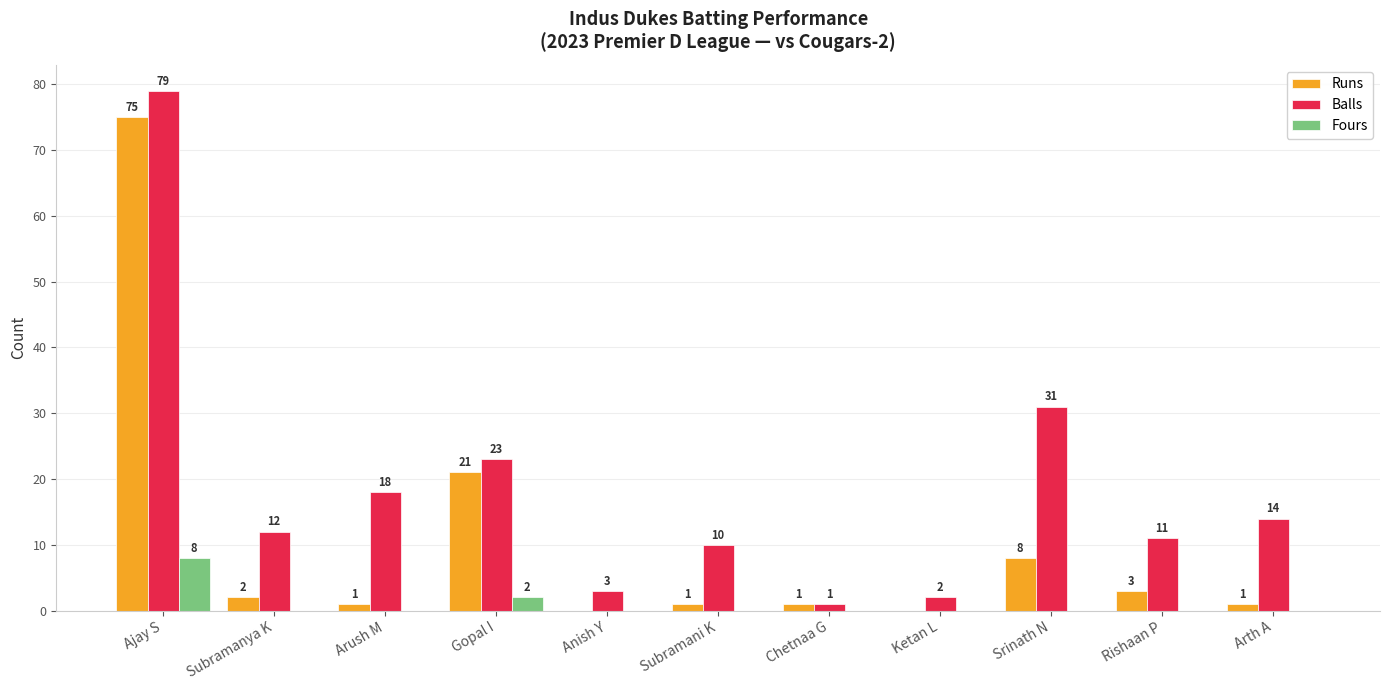

Reading left to right, transcribe all the data shown in this chart.

Runs: 75	2	1	21	0	1	1	0	8	3	1
Balls: 79	12	18	23	3	10	1	2	31	11	14
Fours: 8	0	0	2	0	0	0	0	0	0	0